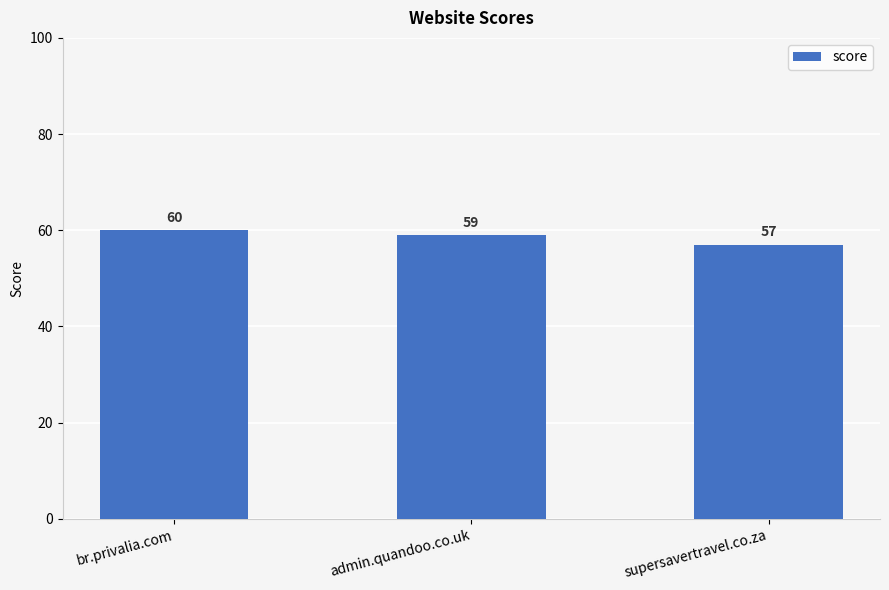

Does the chart contain any negative values?

No